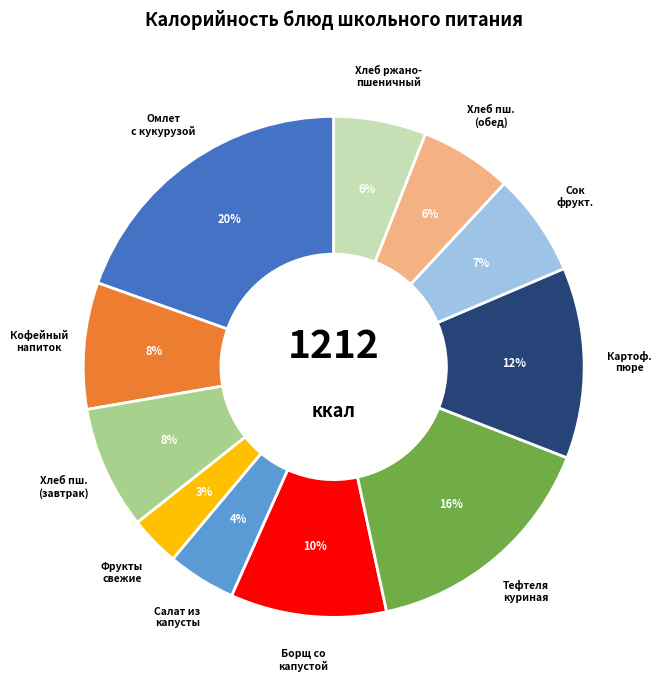

To the nearest percent, what is the average slice percentage?

9%